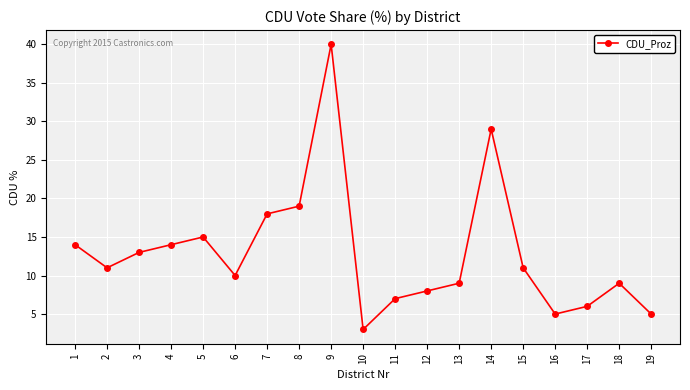

What is the value of the 19th point from the left?

5